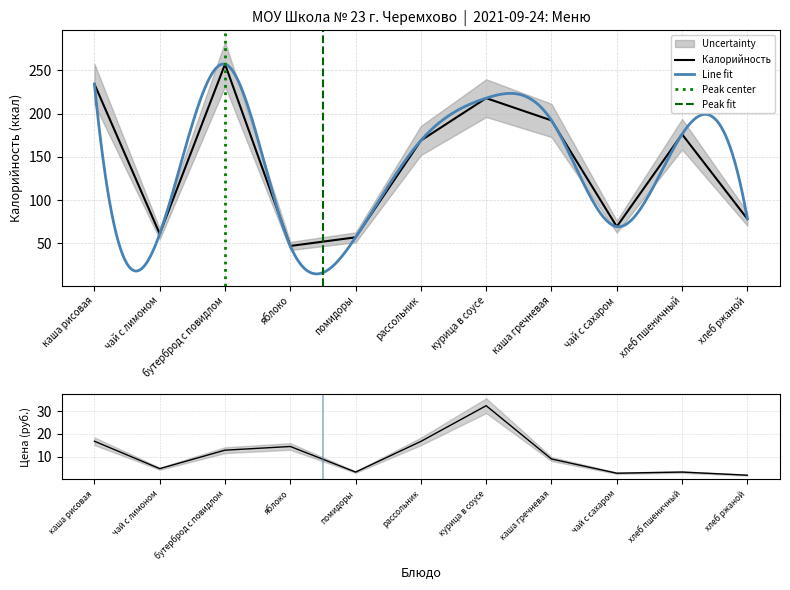

Between яблоко and чай с сахаром, which series saw the biggest shift?

Калорийность